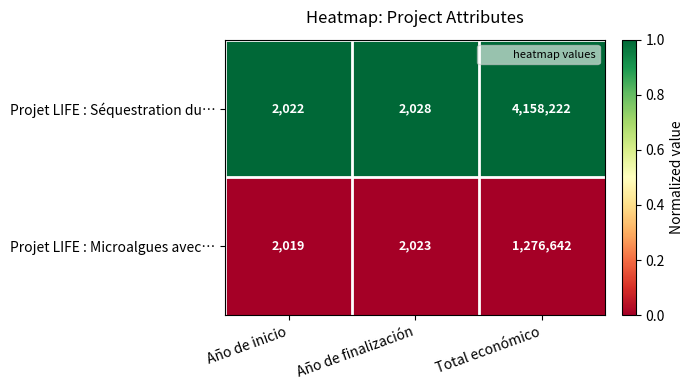

List the labels in order of Projet LIFE : Séquestration du… value, smallest first.

Año de inicio, Año de finalización, Total económico